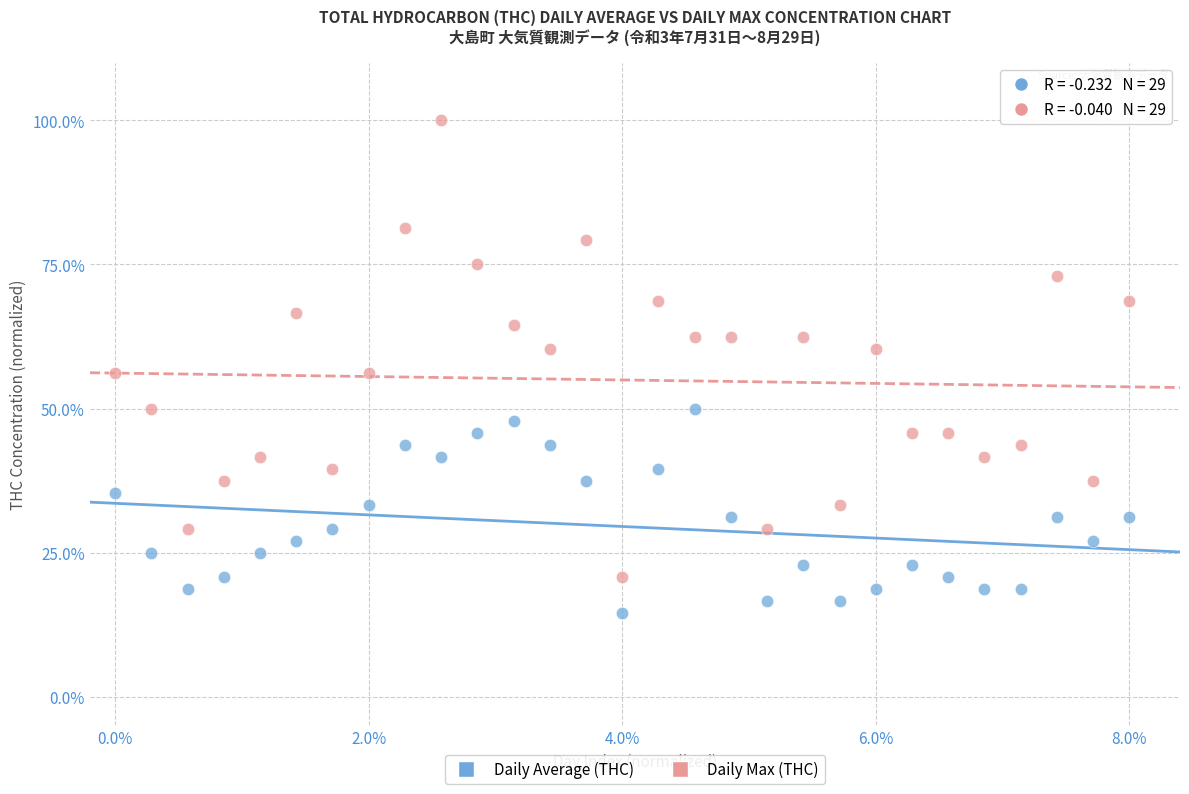

What is the X range (max minus min) for the scatter plot?

8.0